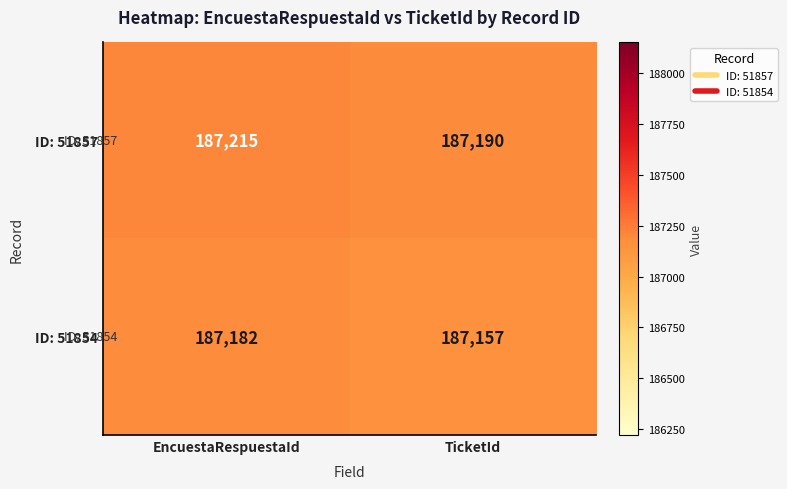

The value of ID: 51857 at TicketId is 120930. True or false?

False